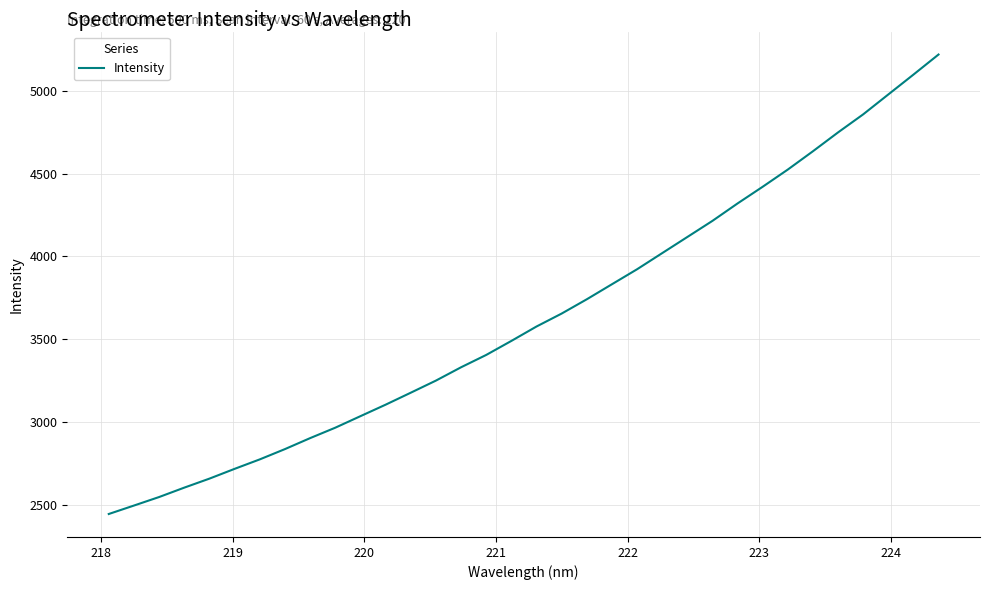

What is the maximum value shown in the chart?

5219.8